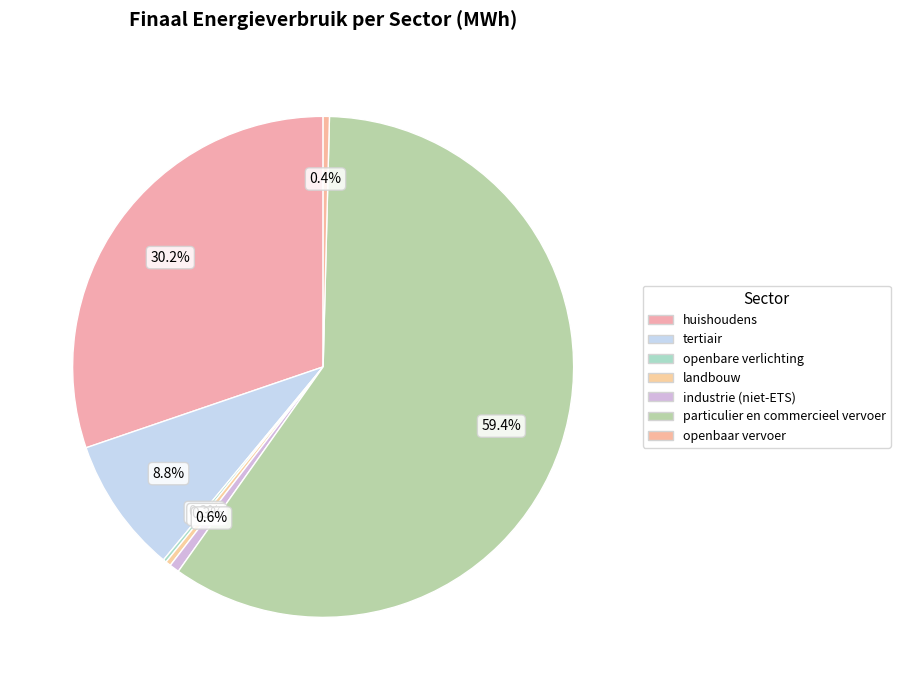

To the nearest percent, what percentage of the pie is industrie (niet-ETS)?

1%